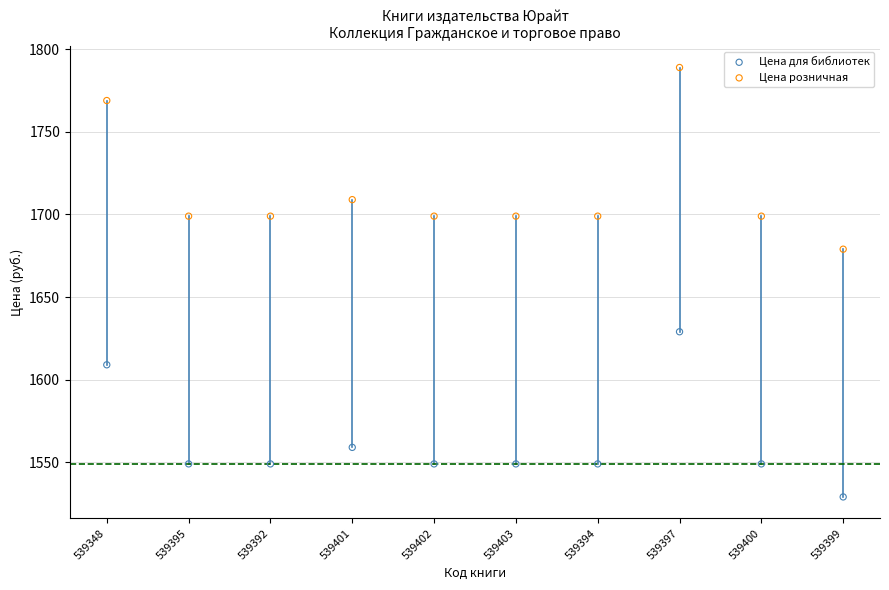

Which series contains the lowest Y value?

Цена для библиотек